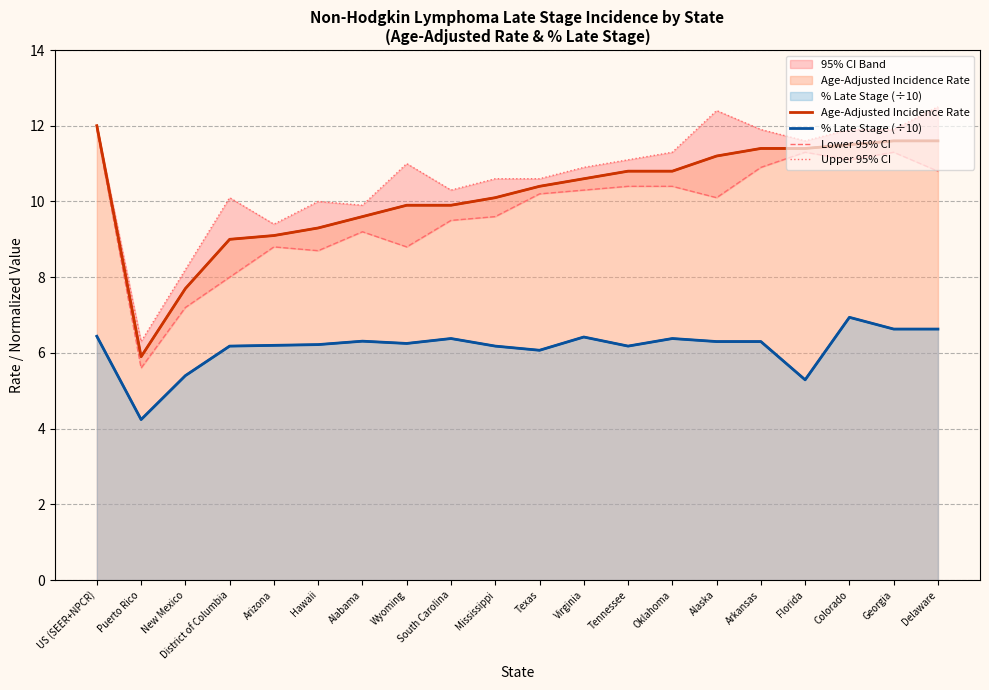

True or false: Upper 95% CI and Lower 95% CI cross at least once.

False